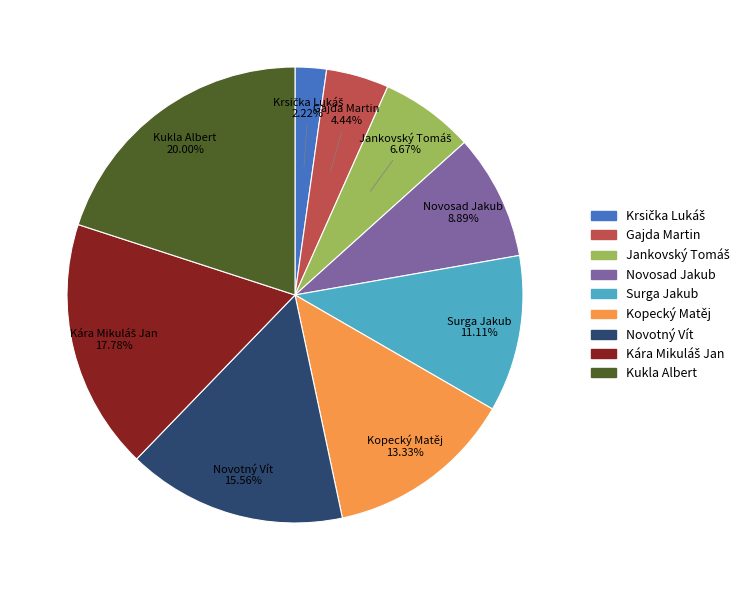

To the nearest percent, what is the average slice percentage?

11%